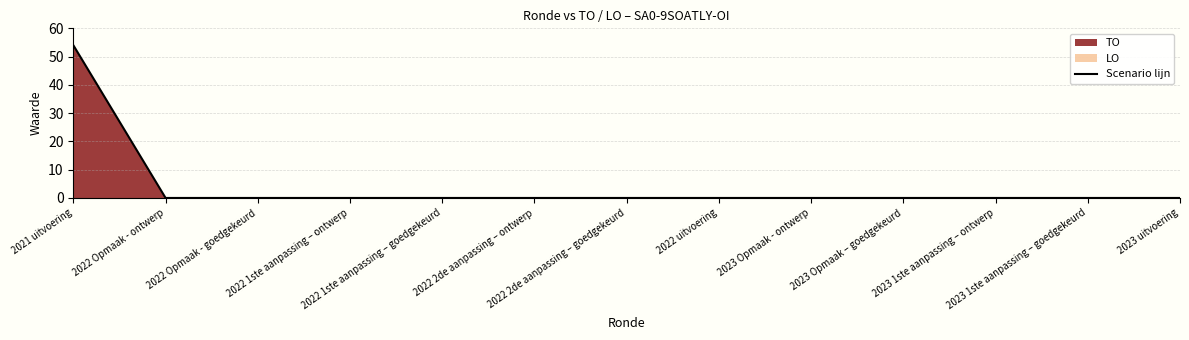

The chart shows a value of 32 at 2022 2de aanpassing – ontwerp. True or false?

False